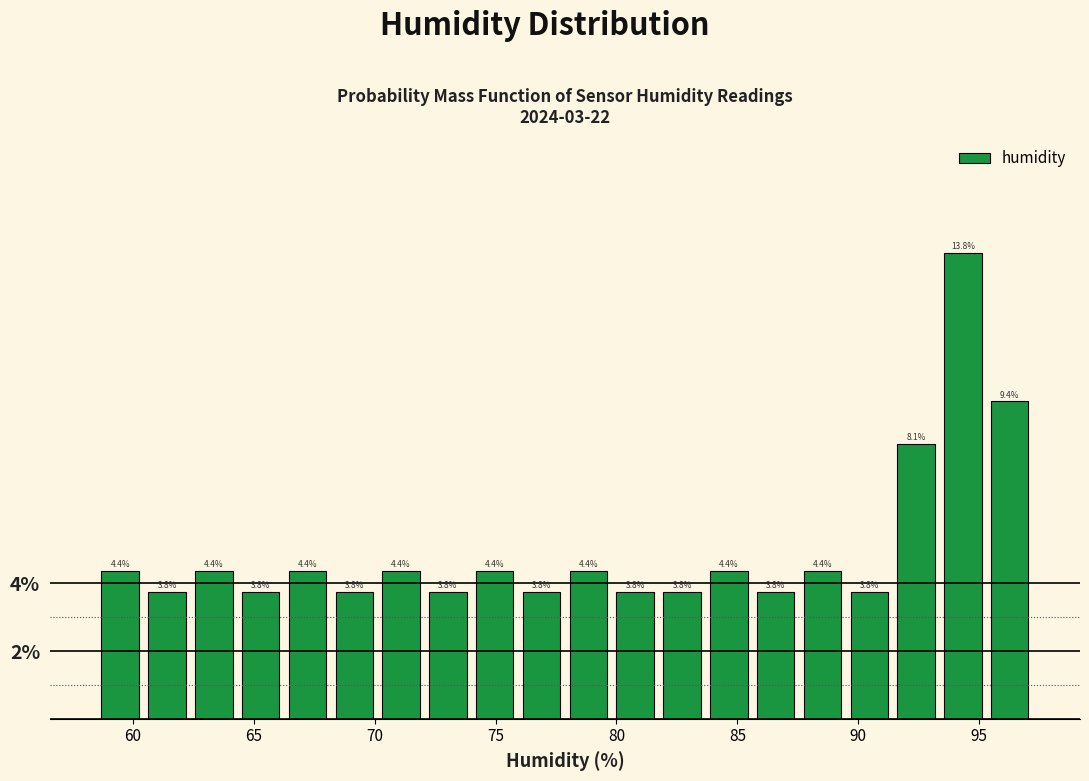

Read against the x-axis, roughly where is the centre of the tallest bar?

94.5